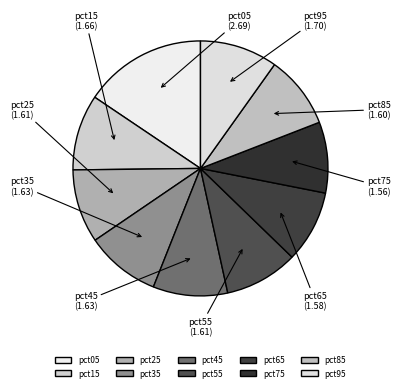

Is there a majority slice in this chart?

No